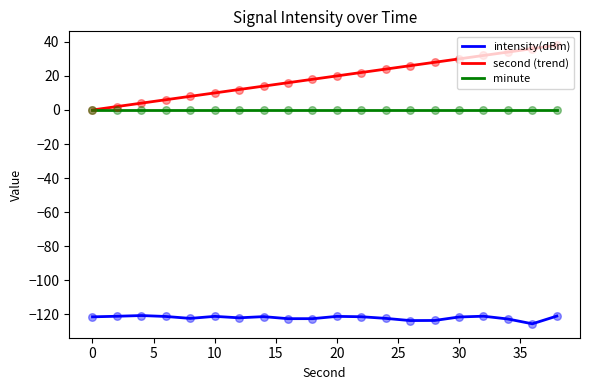

Which series has the largest total across all categories?

second (trend)